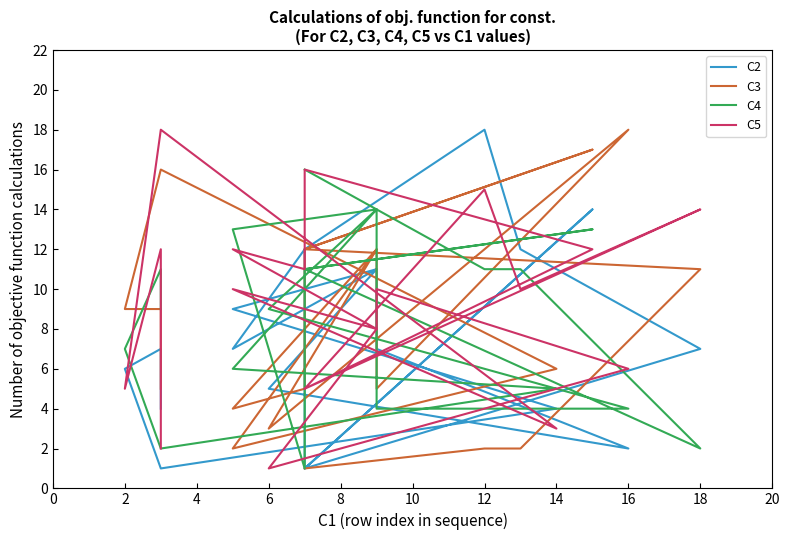

Which series has the largest total across all categories?

C5